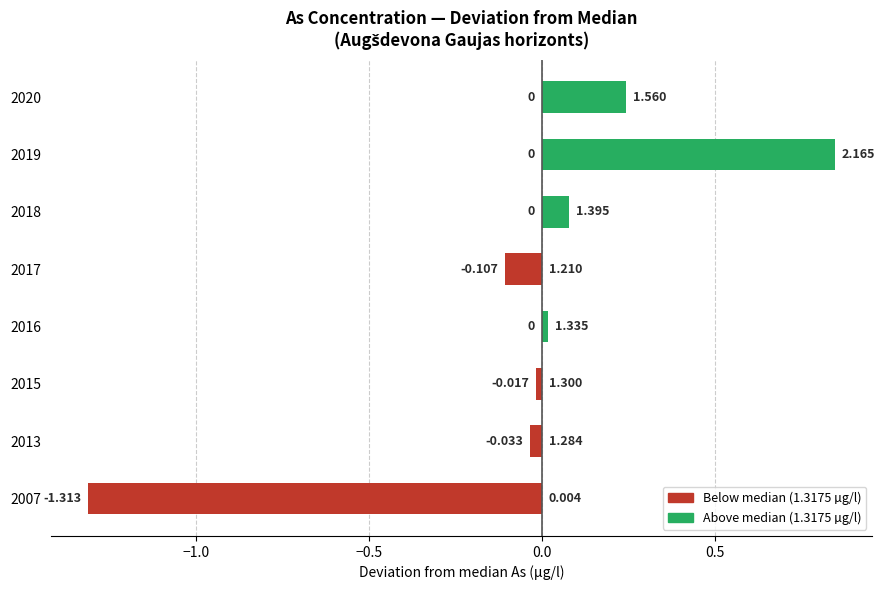

Reading right to left, list all the values displayed in this chart.

Below median: 0.0	0.0	0.0	-0.1	0.0	-0.0	-0.0	-1.3
Above median: 0.2	0.8	0.1	0.0	0.0	0.0	0.0	0.0